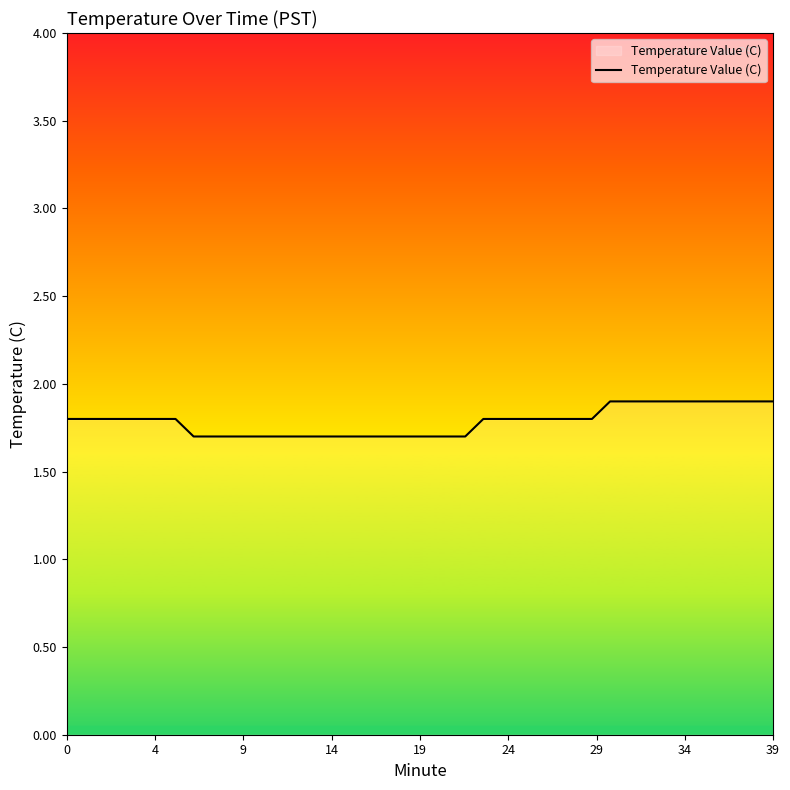

What is the smallest value displayed?

1.7